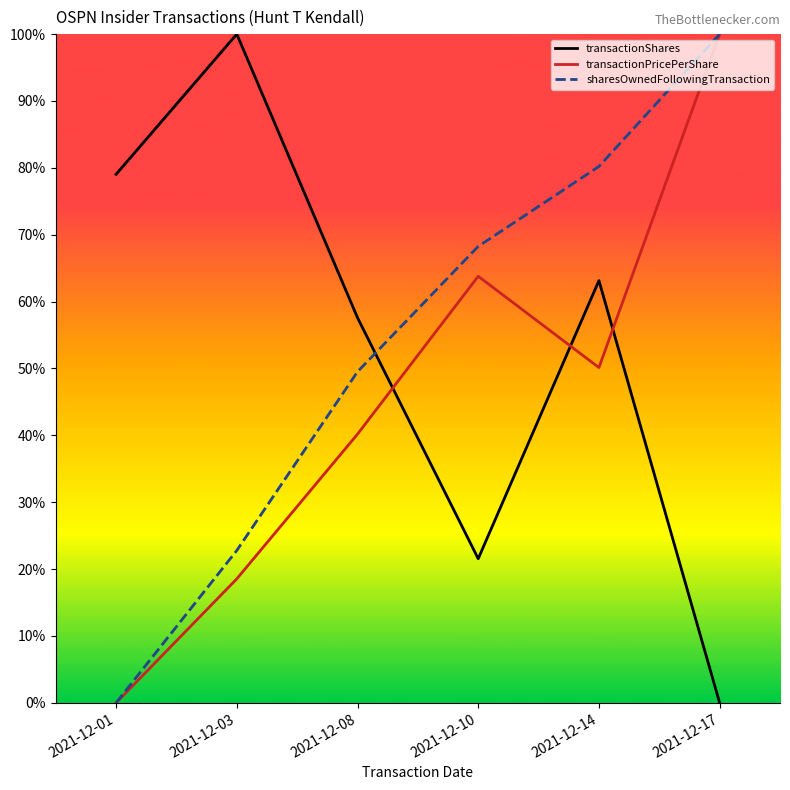

True or false: transactionShares and sharesOwnedFollowingTransaction cross at least once.

True